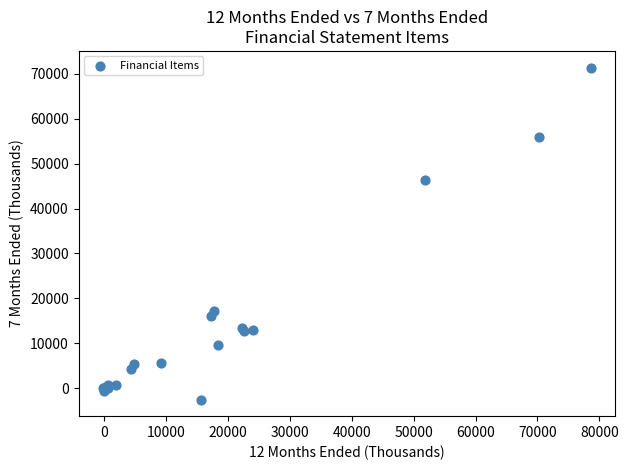

What Y value in the scatter plot is closest to 34421?

46313